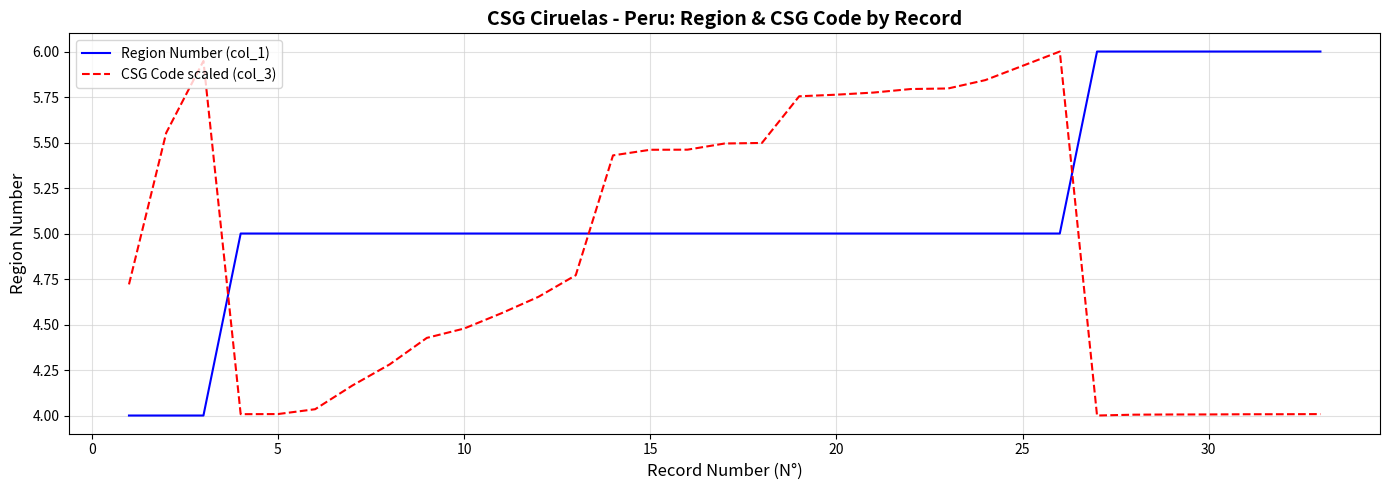

What is the maximum value for Region Number (col_1)?

6.0